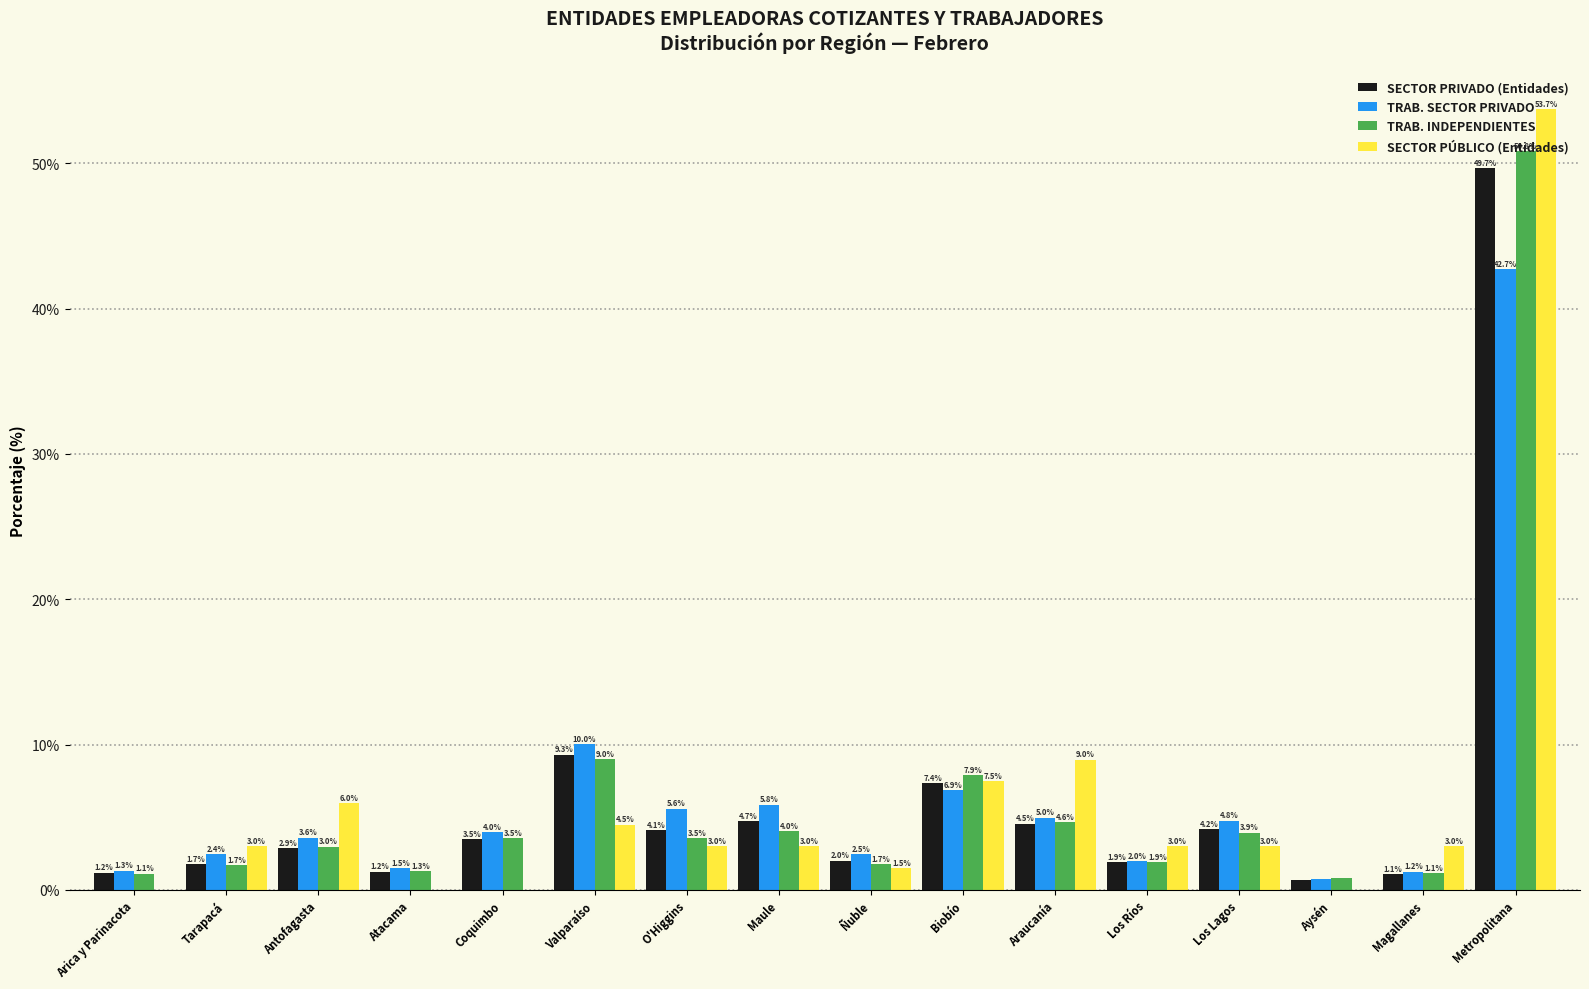

Which series changed the most between Valparaíso and Los Ríos?

TRAB. SECTOR PRIVADO